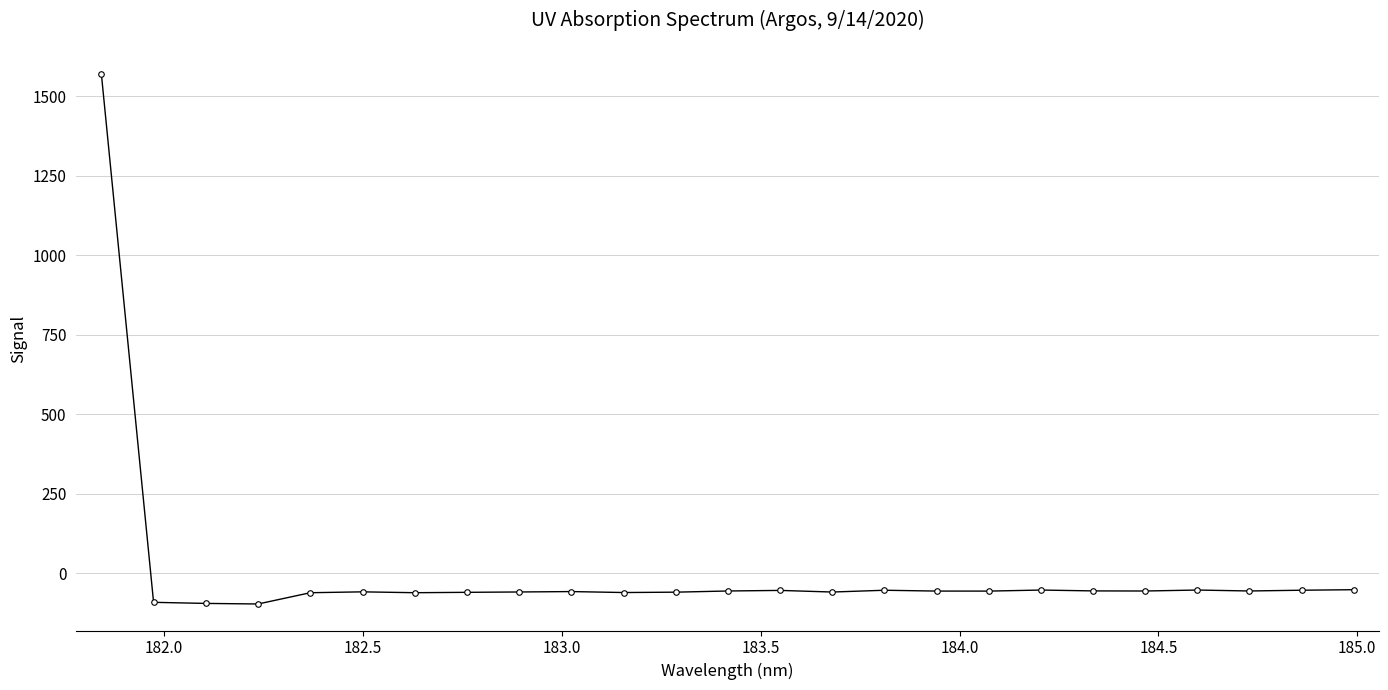

How many values are below zero?

24